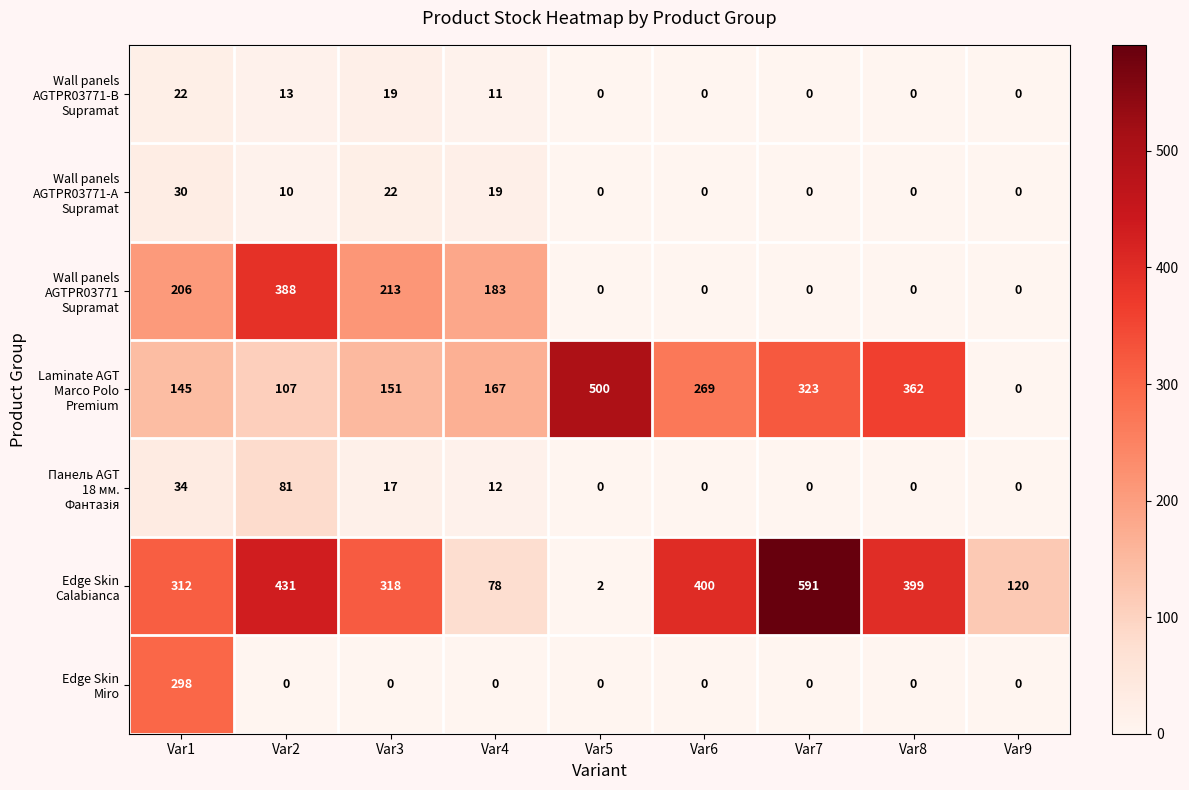

What is the total value across all series at Var9?

120